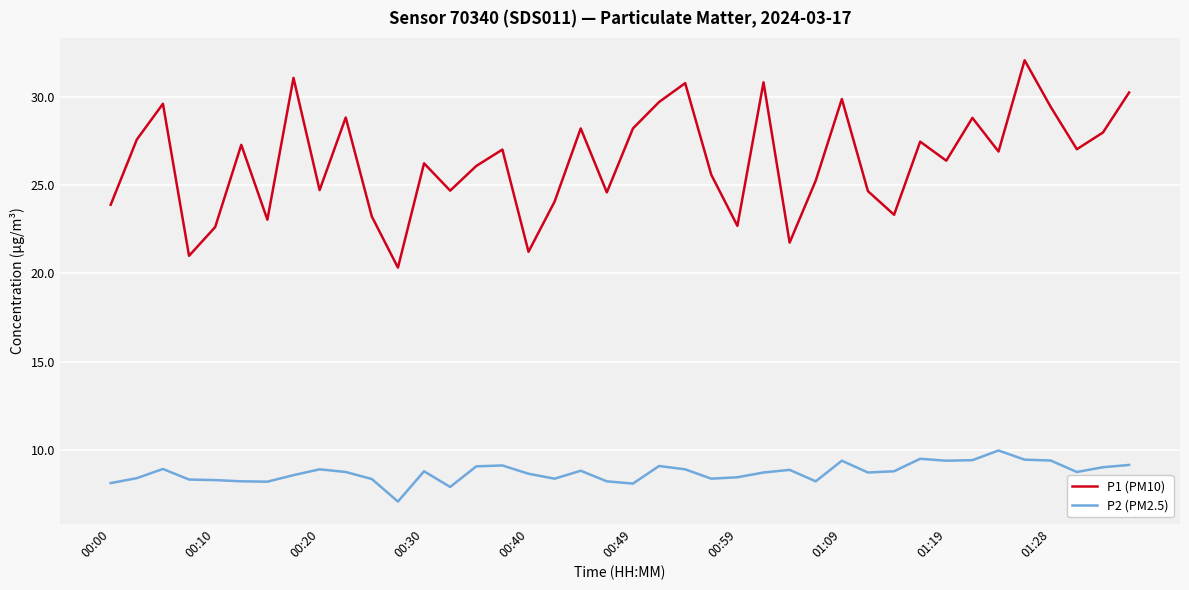

What is the difference between the maximum and minimum values in the P2 (PM2.5) series?

2.9